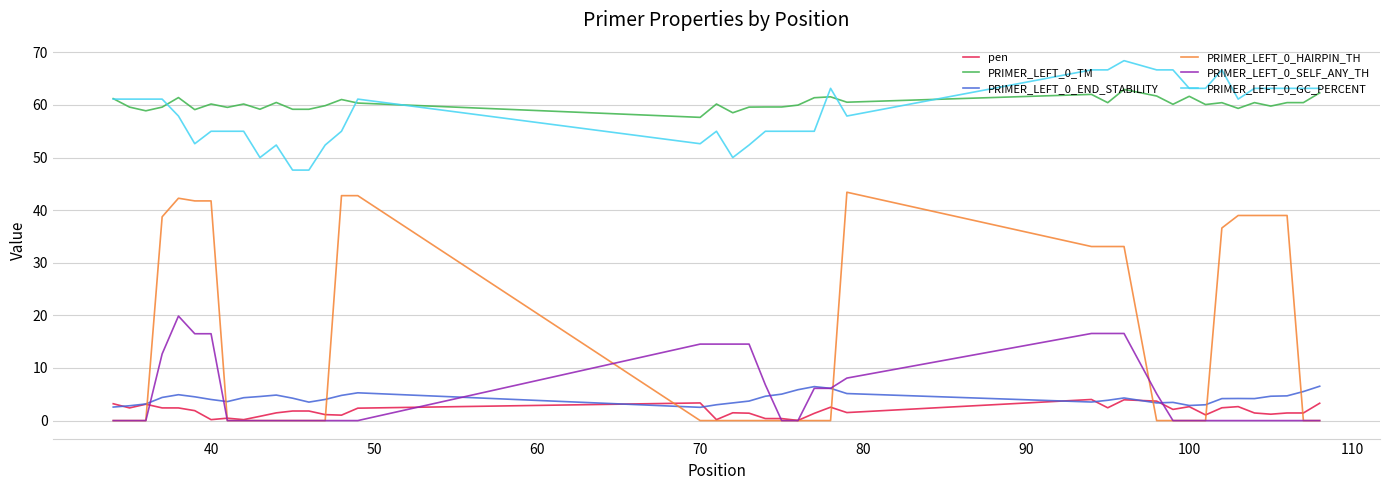

True or false: PRIMER_LEFT_0_HAIRPIN_TH and PRIMER_LEFT_0_TM intersect in this chart.

False